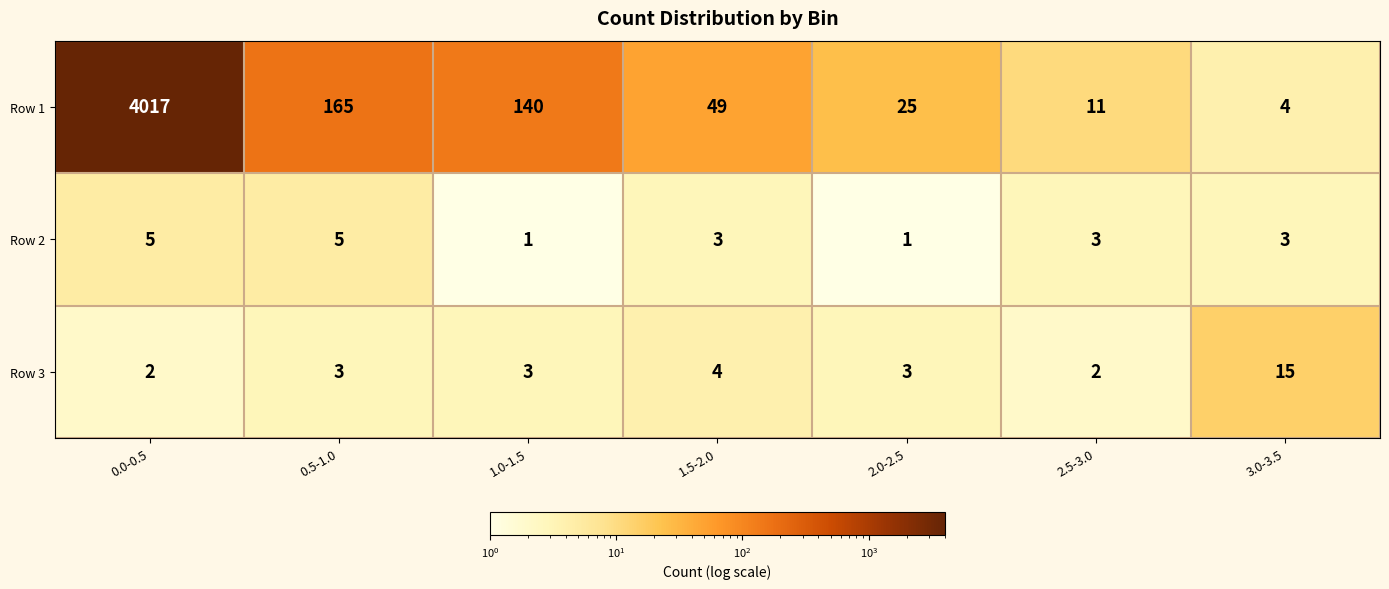

Rank the series by their maximum value, from lowest to highest.

Row 2, Row 3, Row 1